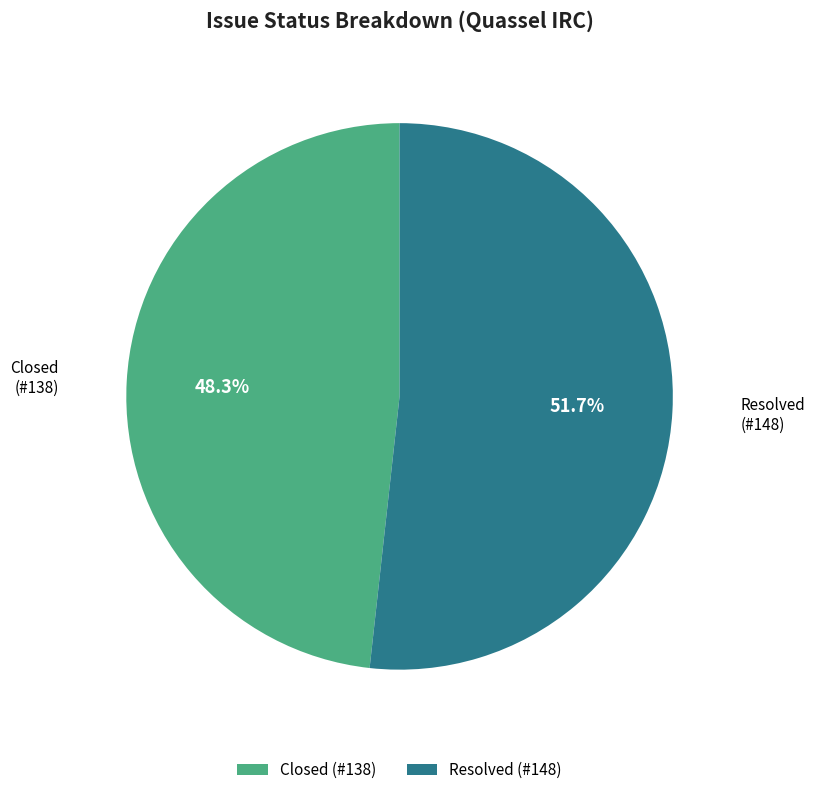

Which slice is the smallest?

Closed